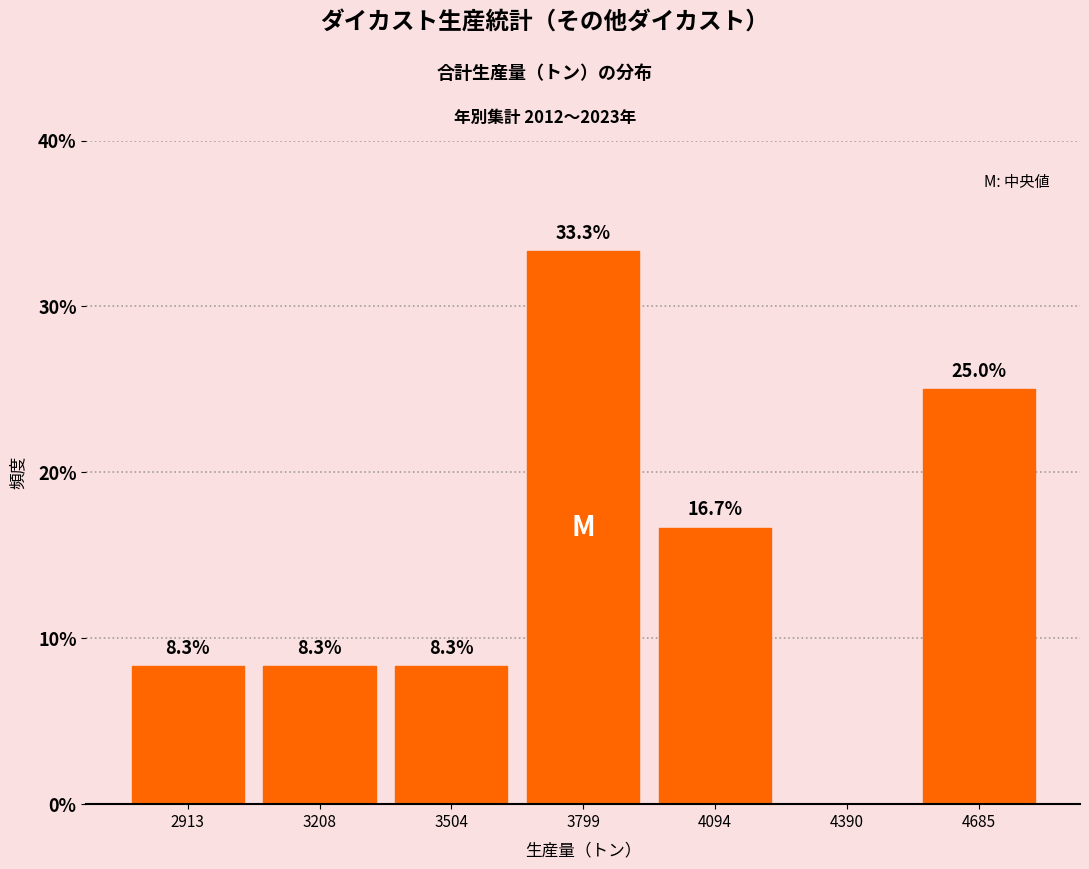

Which range on the x-axis has the tallest bar?

3650 to 3950